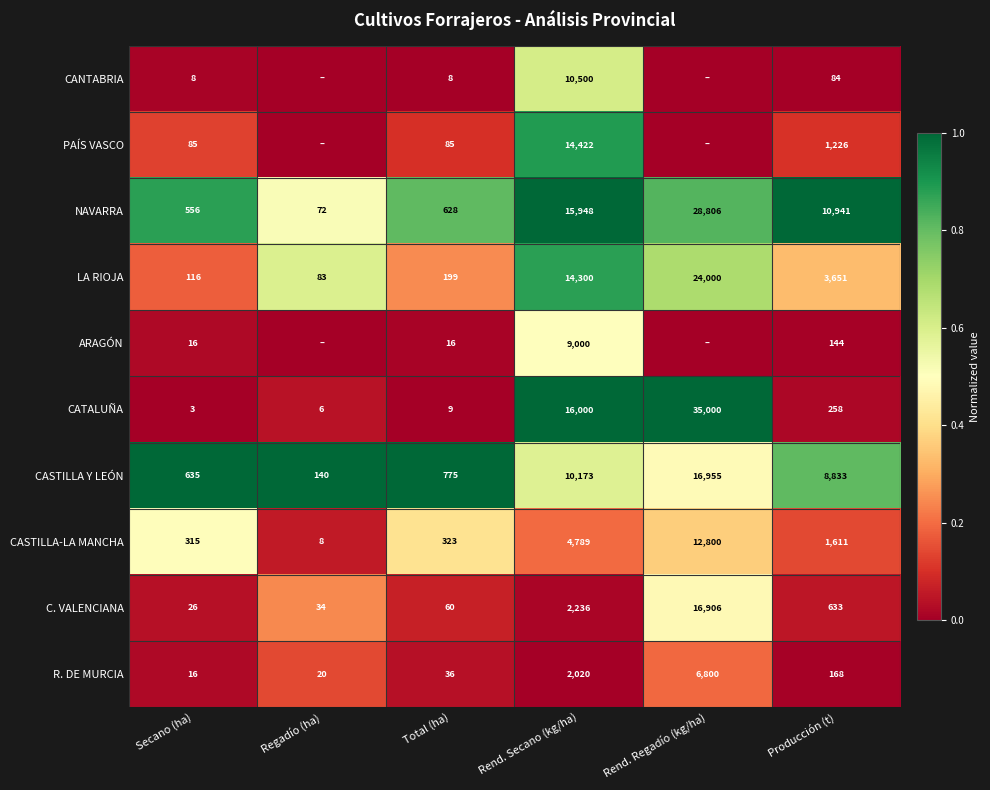

What is the difference between the highest and lowest values at Secano (ha)?

632